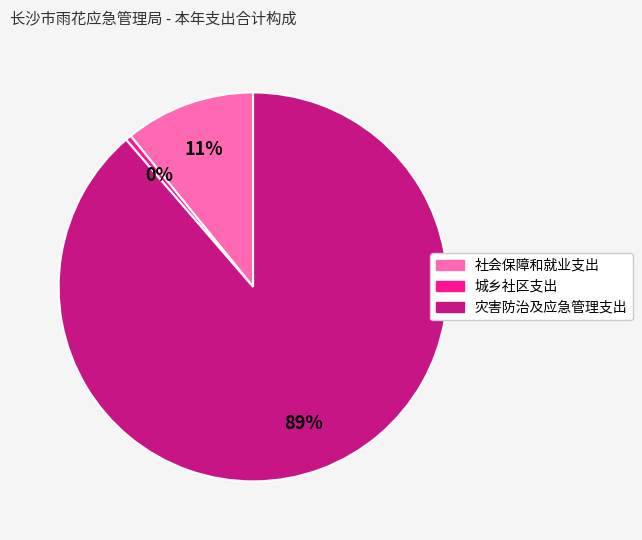

To the nearest percent, what is the combined percentage of 灾害防治及应急管理支出 and 城乡社区支出?

89%